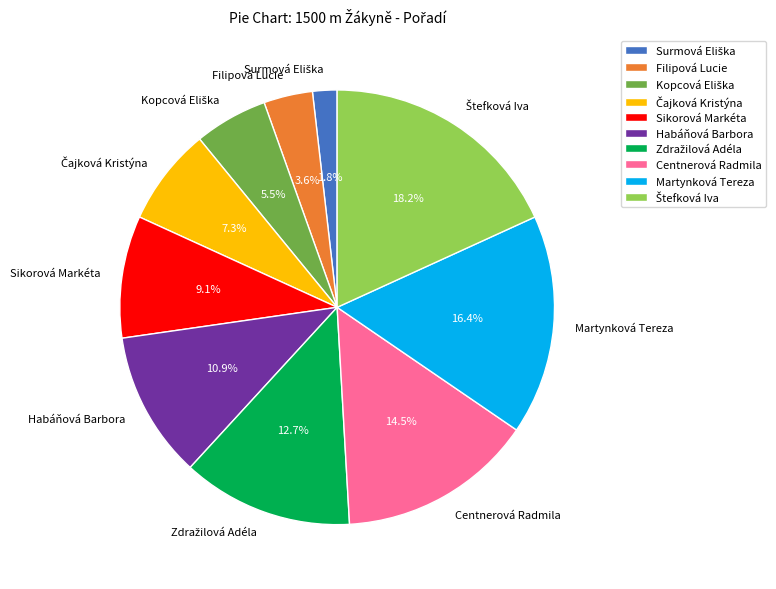

How many slices are in this pie chart?

10